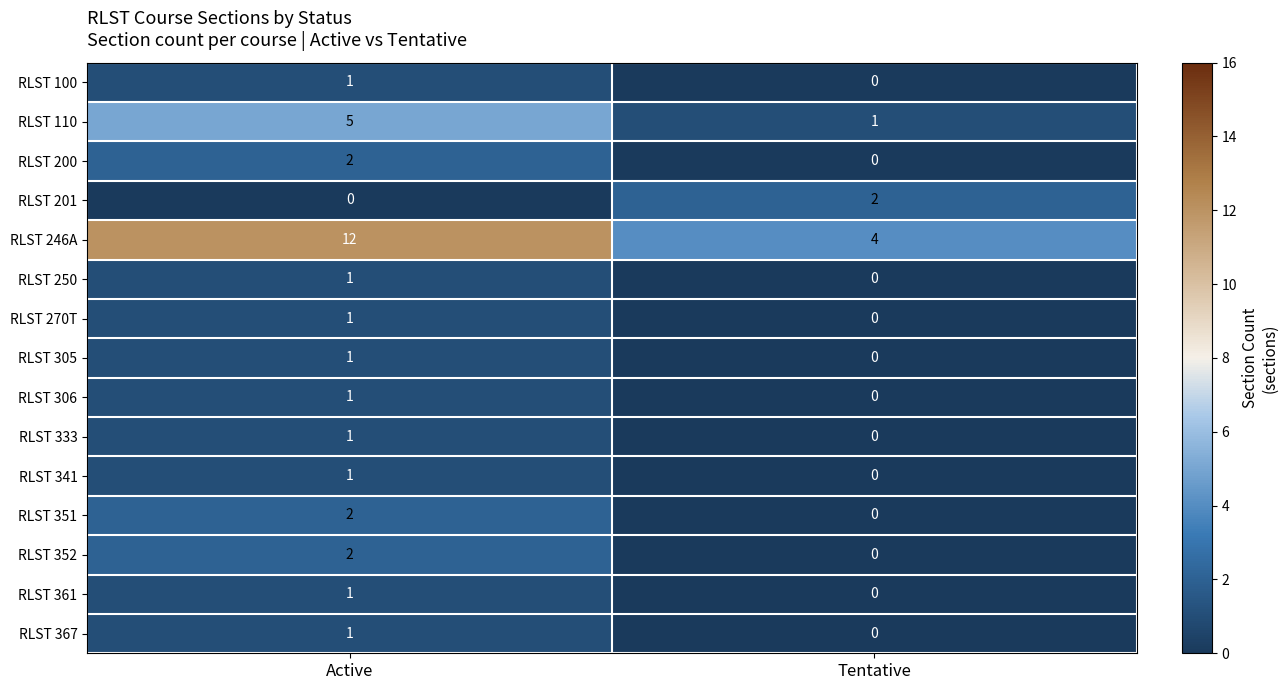

Where is RLST 250 nearest to the value 0?

Tentative